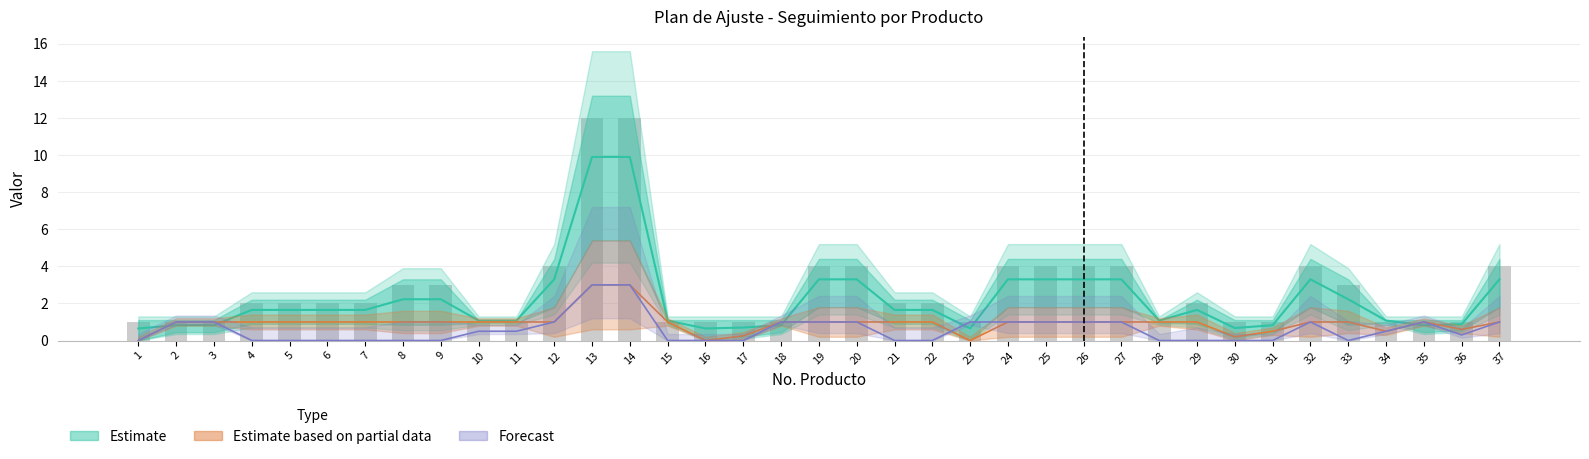

What is the value of the 1st bar from the left?

1